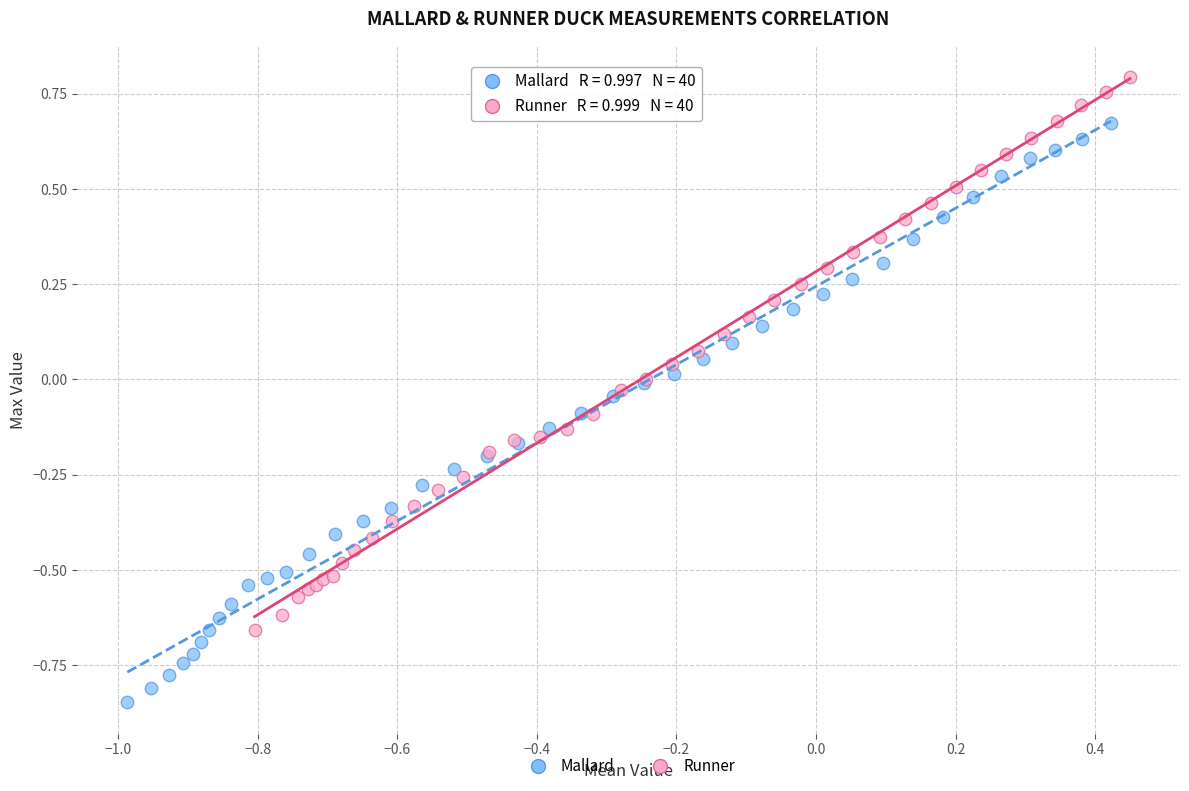

Which series reaches the minimum Y coordinate?

Mallard